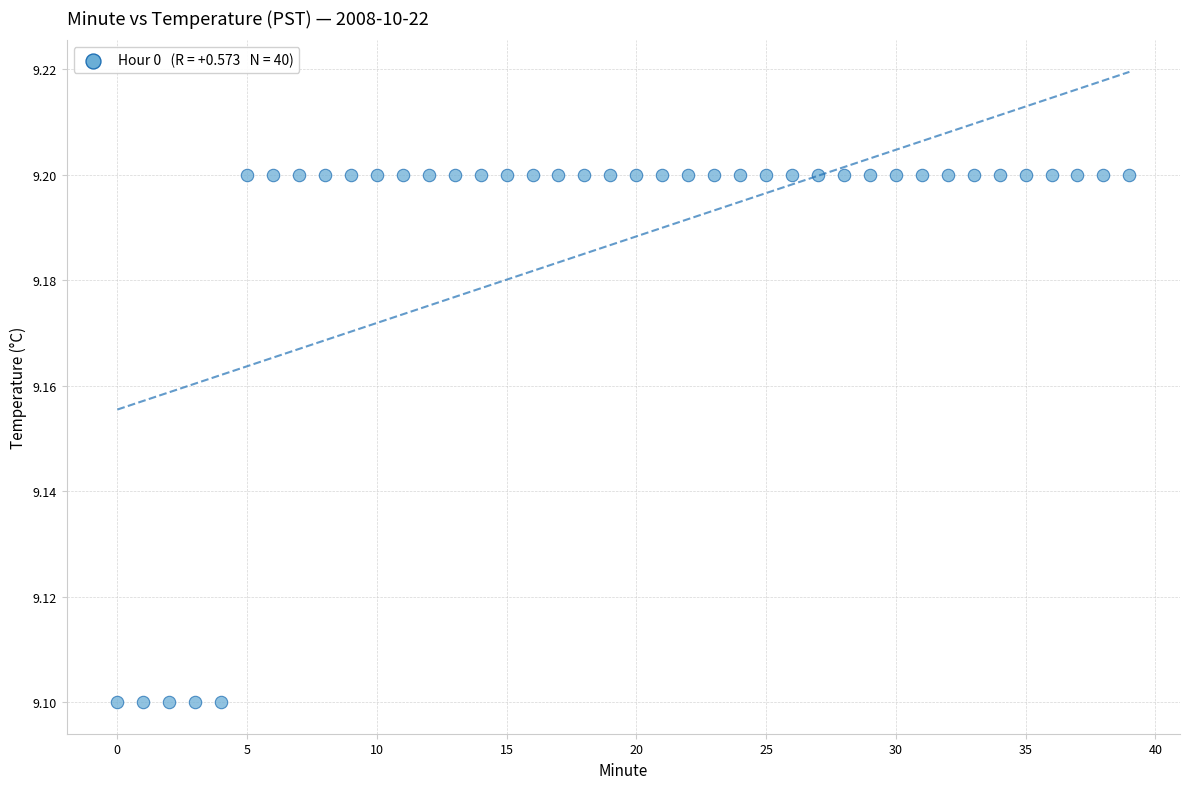

How many data points are displayed?

40